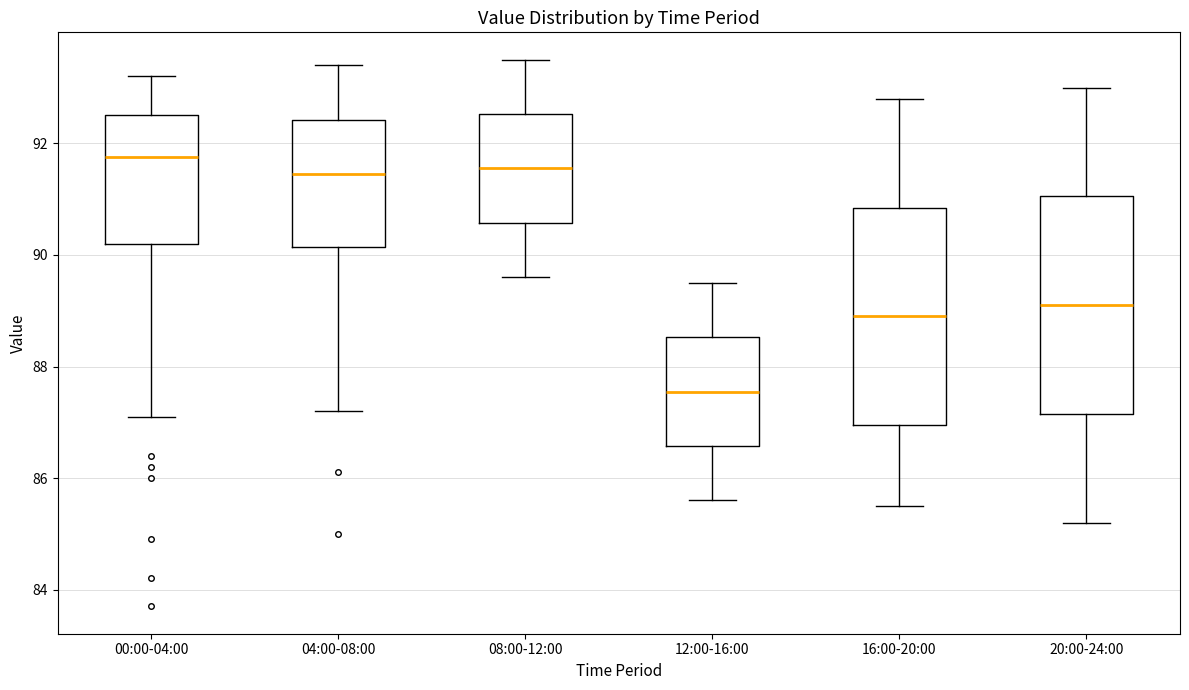

Reading left to right, transcribe this box plot: for each box, give where its median line is, the range the box spans, and where its two whiskers end, as read against the y-axis. The values are not printed on the chart, so give them approximately, as read against the axis.

00:00-04:00: median 91.8, box 90.2 to 92.6, whiskers 87.2 to 93.2
04:00-08:00: median 91.4, box 90.2 to 92.4, whiskers 87.2 to 93.4
08:00-12:00: median 91.6, box 90.6 to 92.6, whiskers 89.6 to 93.6
12:00-16:00: median 87.6, box 86.6 to 88.6, whiskers 85.6 to 89.6
16:00-20:00: median 89.0, box 87.0 to 90.8, whiskers 85.6 to 92.8
20:00-24:00: median 89.2, box 87.2 to 91.0, whiskers 85.2 to 93.0